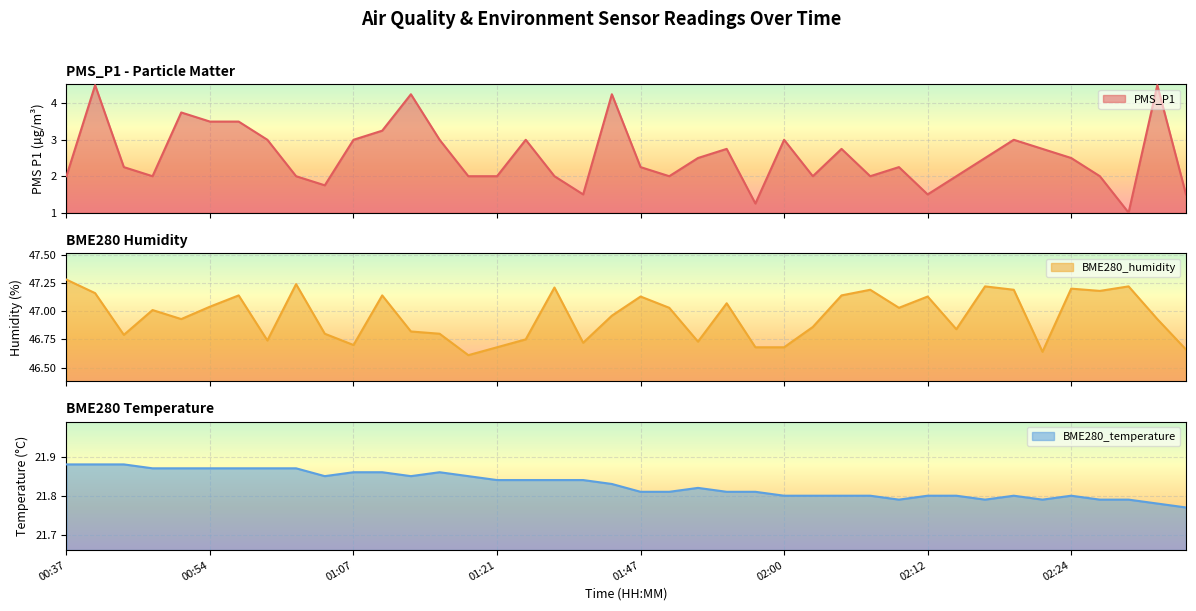

Is it true that BME280_humidity equals 75.2 at 02:12?

False